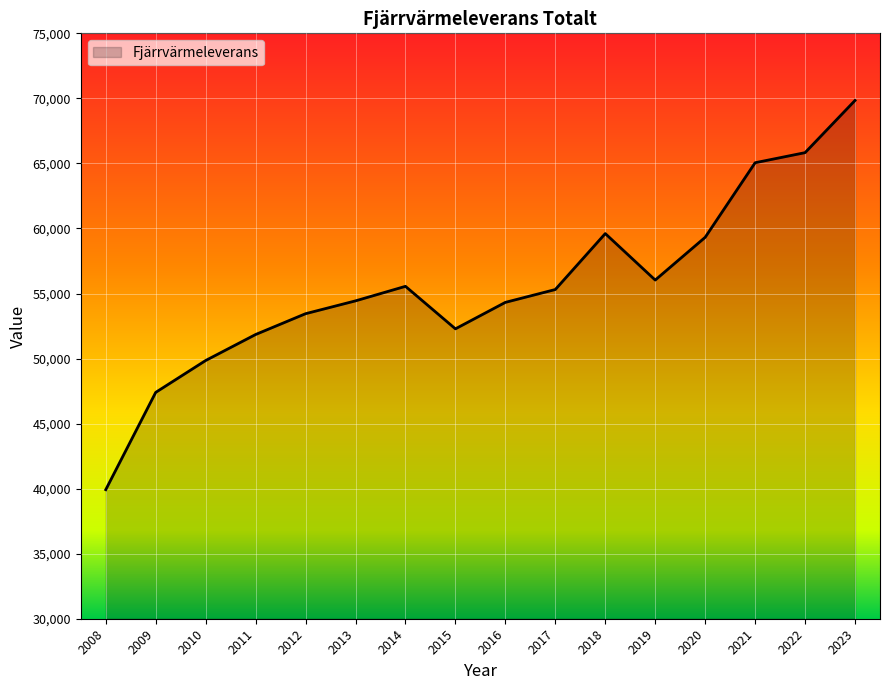

What is the sum of all values?

890045